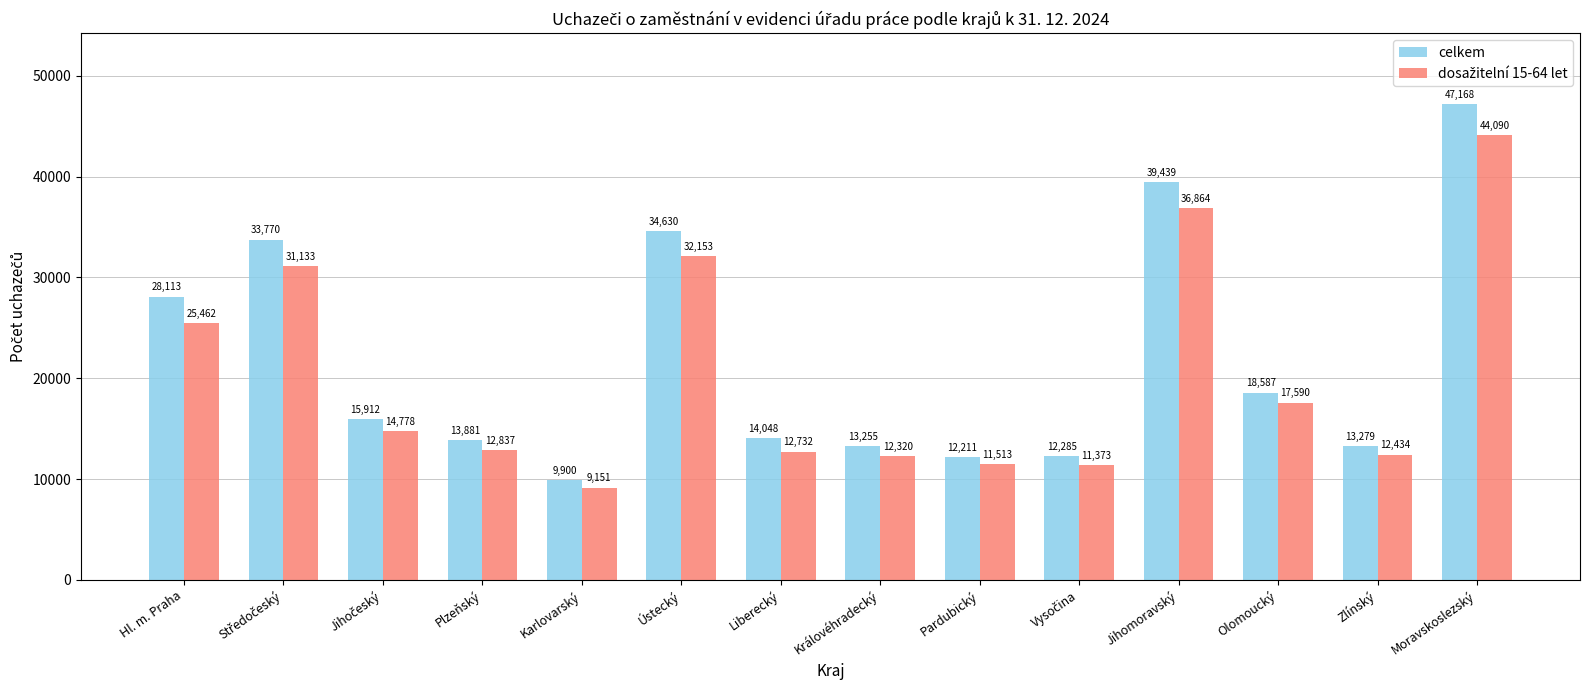

At how many categories does at least one series exceed 9577?

14